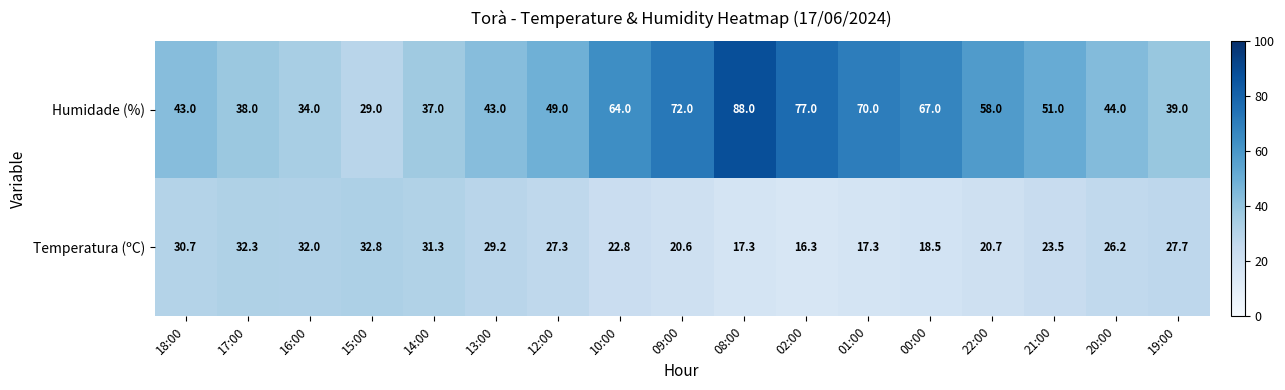

What is the difference between the second highest and second lowest values in the Temperatura (ºC) series?

15.0